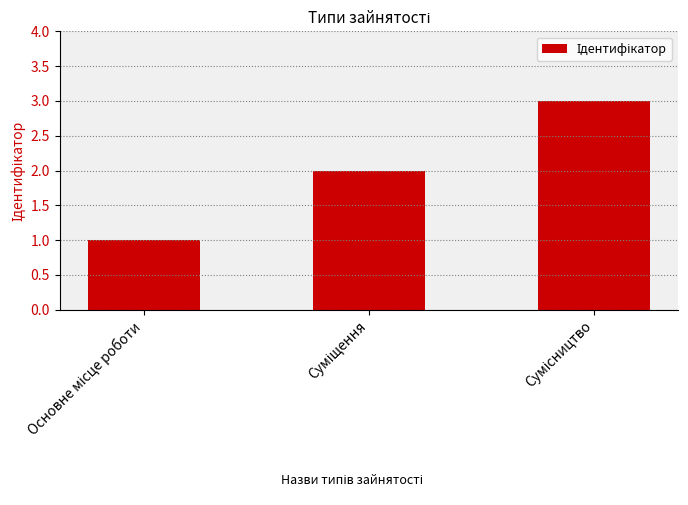

What is the maximum value shown in the chart?

3